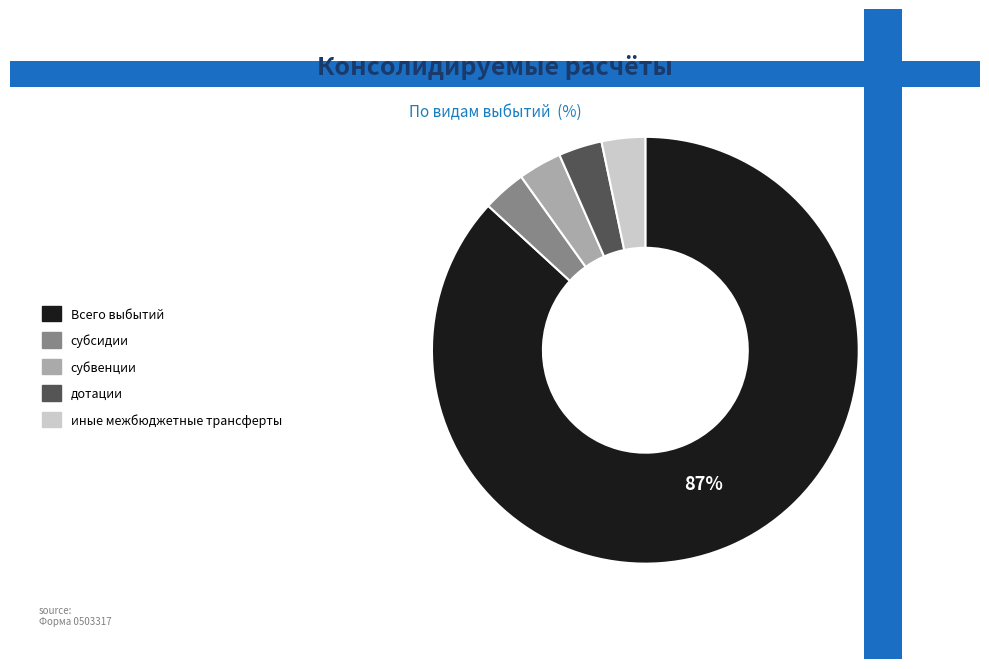

To the nearest percent, what is the average slice percentage?

20%